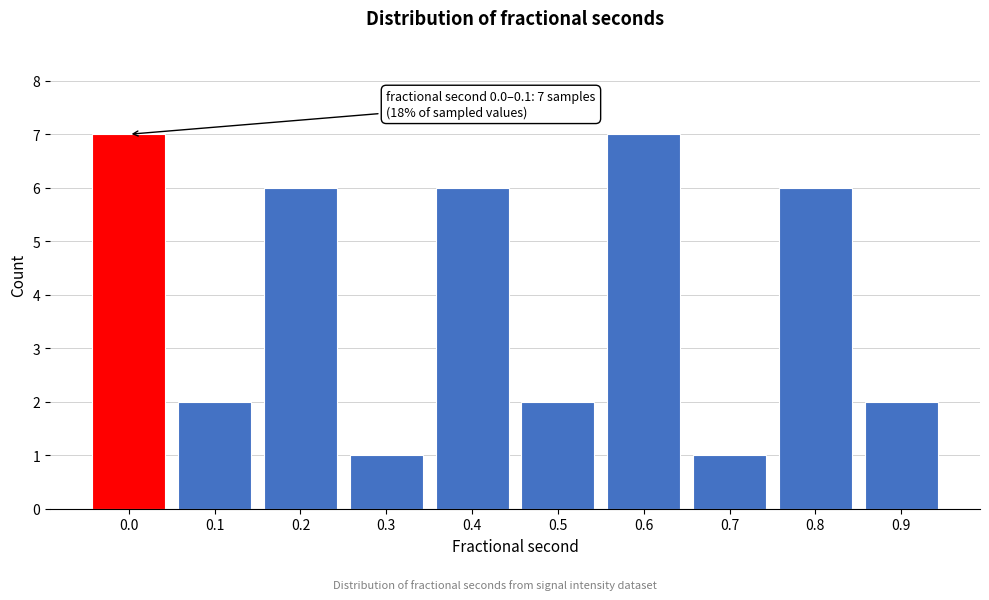

Reading right to left, what are all the values shown in this chart?

2	6	1	7	2	6	1	6	2	7